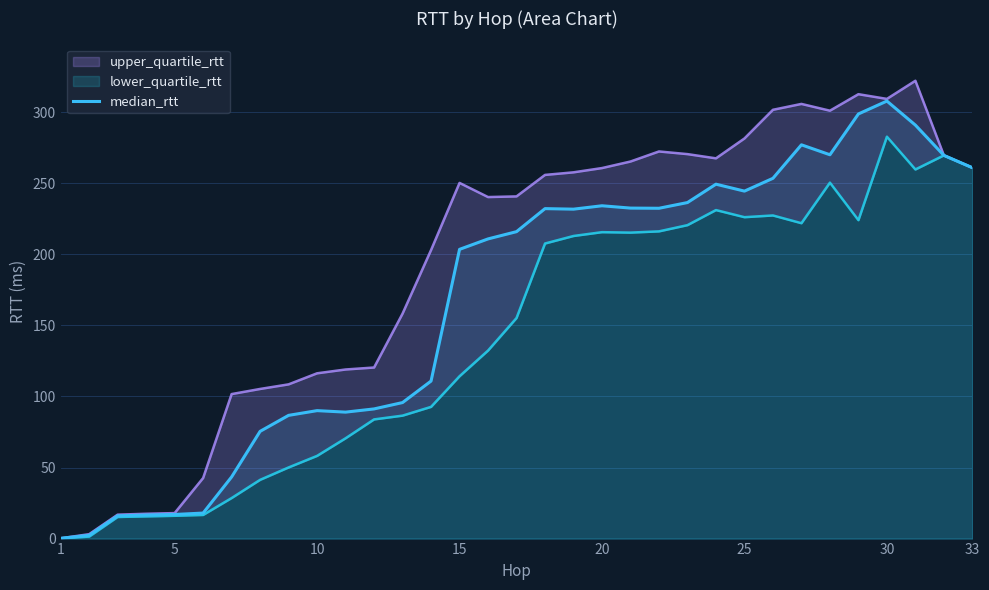

The chart shows a value of 463.5 at 26. True or false?

False